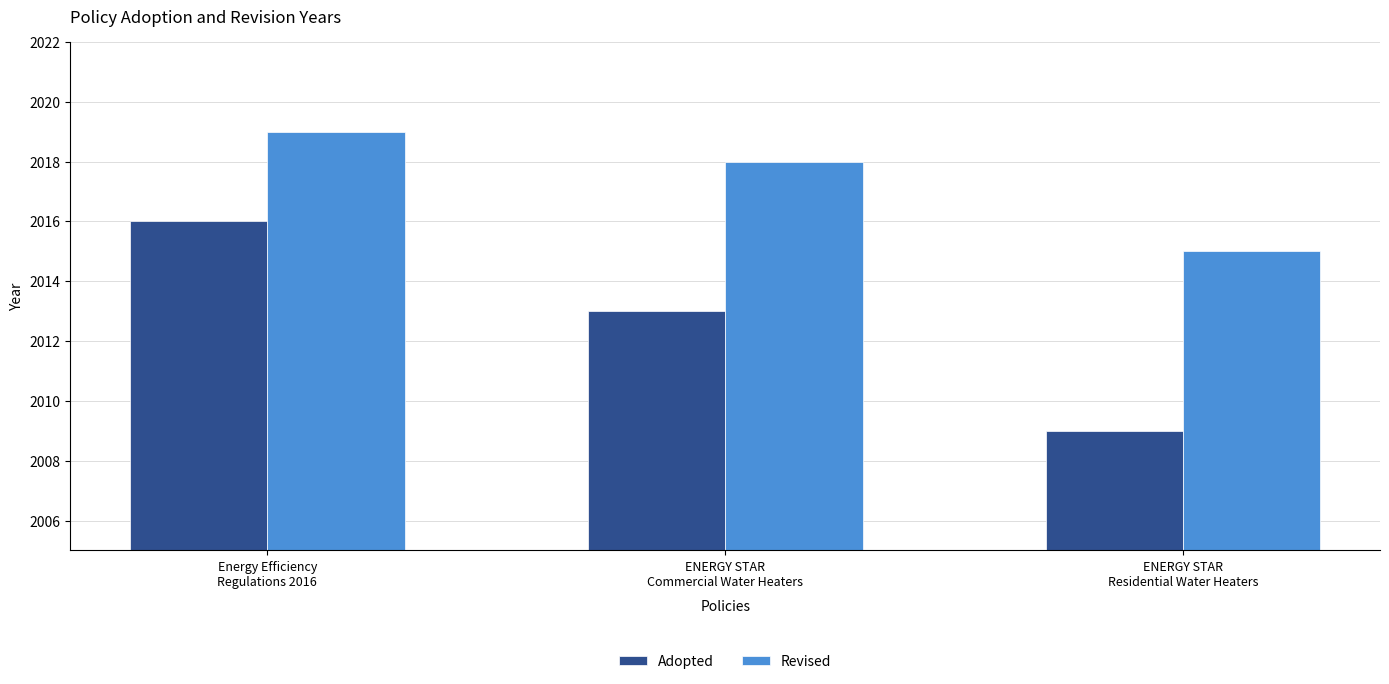

How many groups of bars are there?

3